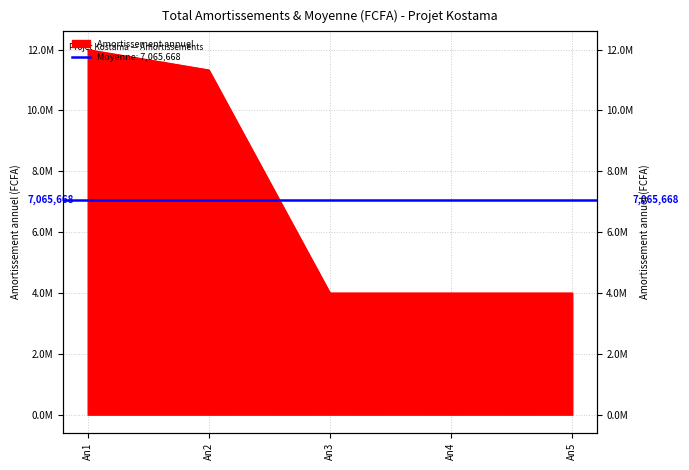

True or false: the data shows 4191055 at An2.

False